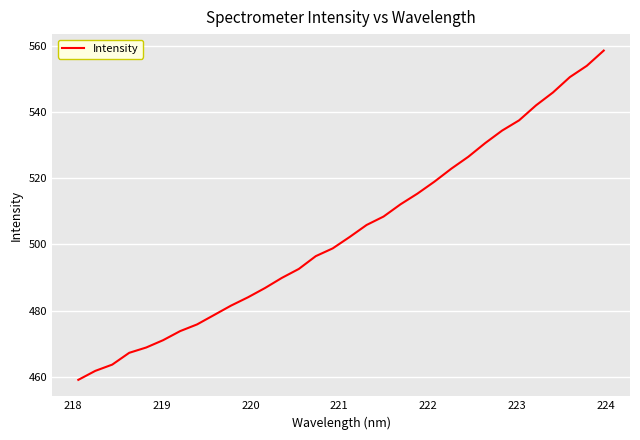

What is the difference between the maximum and minimum values?

99.6